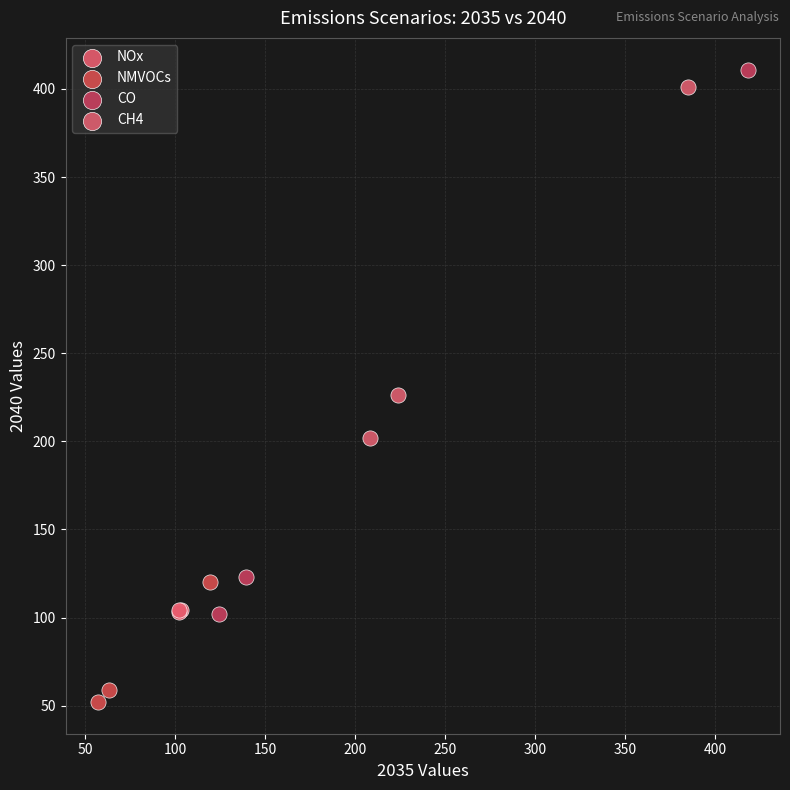

Which series reaches the maximum Y coordinate?

CO